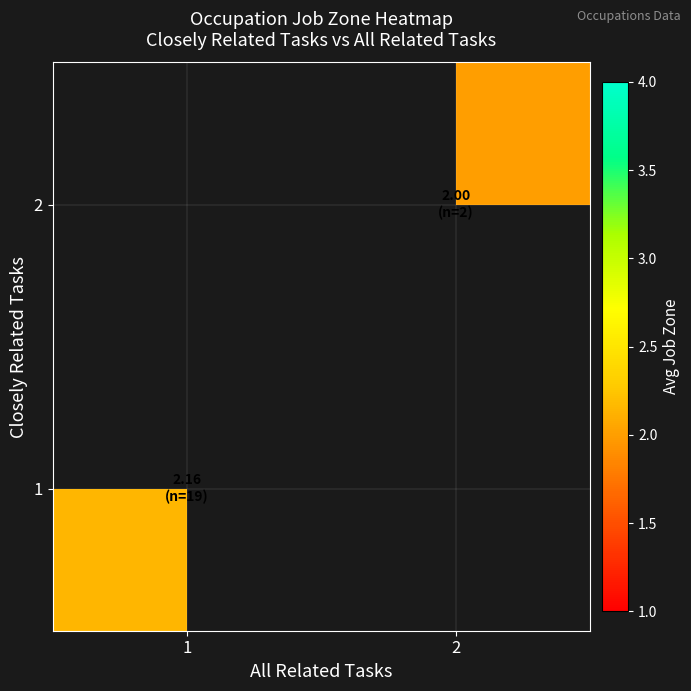

Count the number of data series in this chart.

2